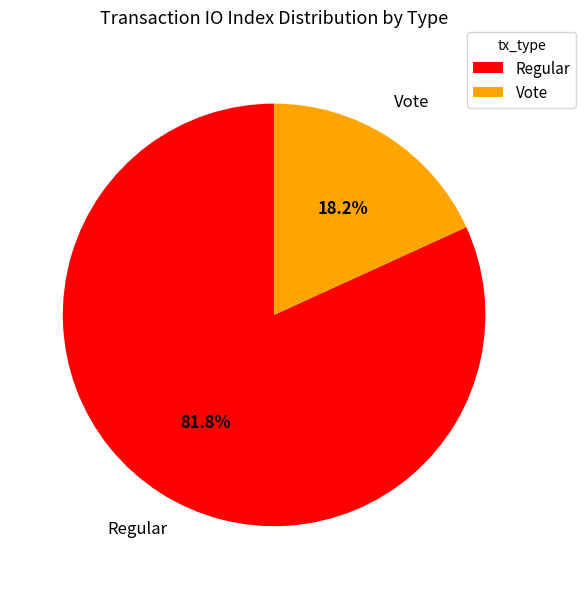

Between Regular and Vote, which is larger?

Regular